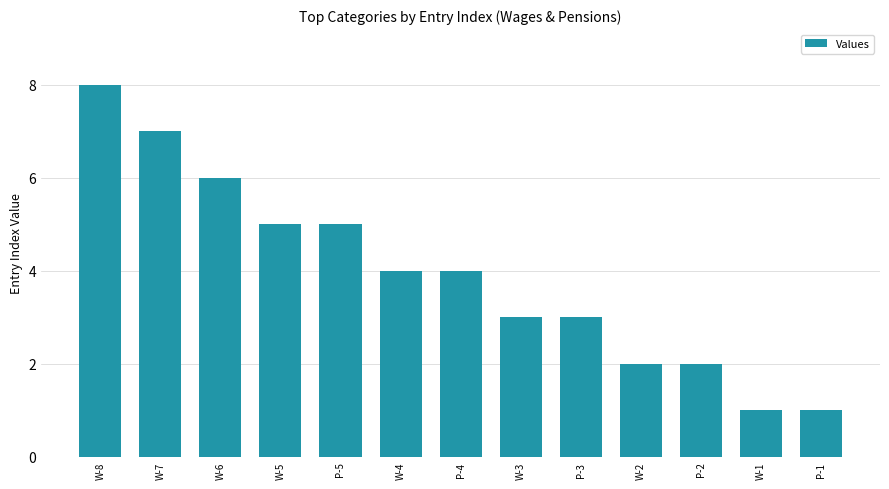

How many categories are shown in the chart?

13